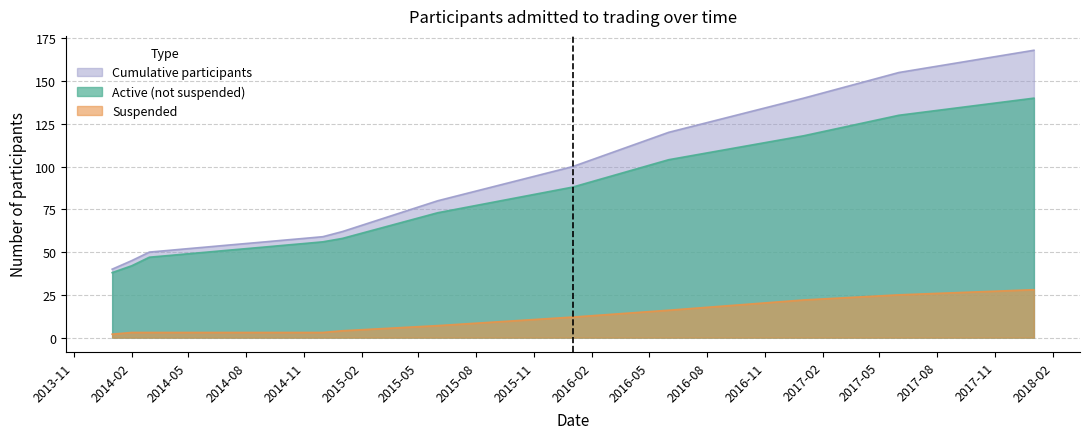

Is the value of Suspended at 2014-06 greater than the value of Cumulative participants at 2017-06?

No